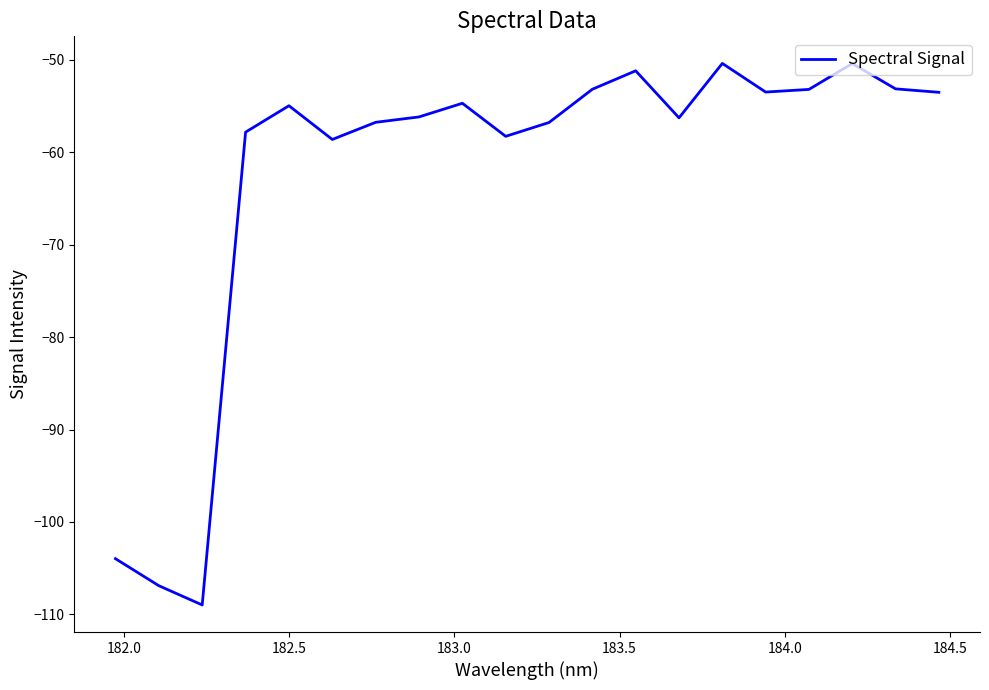

What is the maximum value shown in the chart?

-50.4